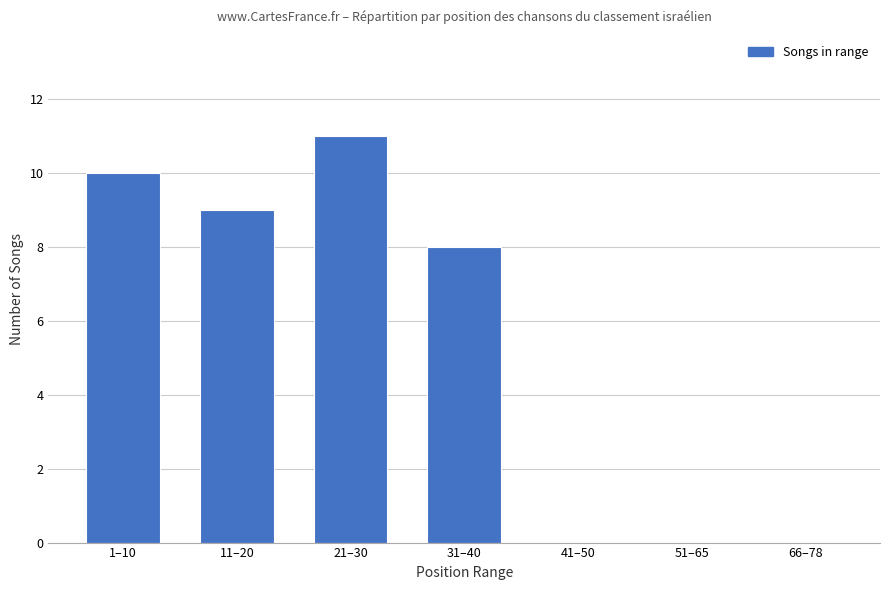

At which label is the value closest to 5?

31–40